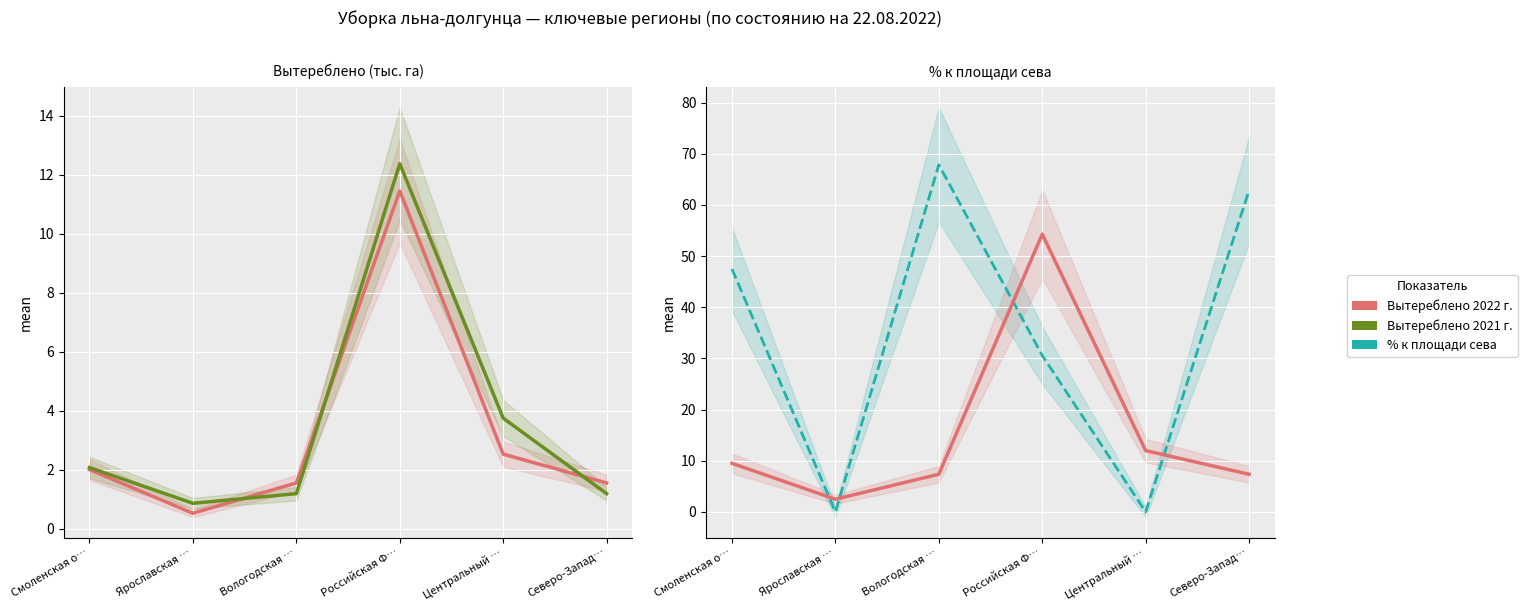

How many lines are shown in the chart?

4